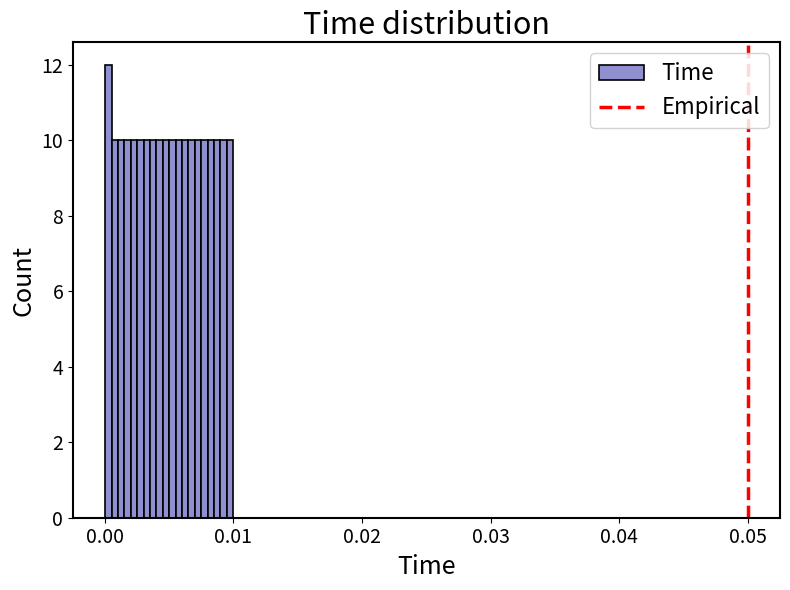

Read against the x-axis, roughly where is the centre of the tallest bar?

0.000